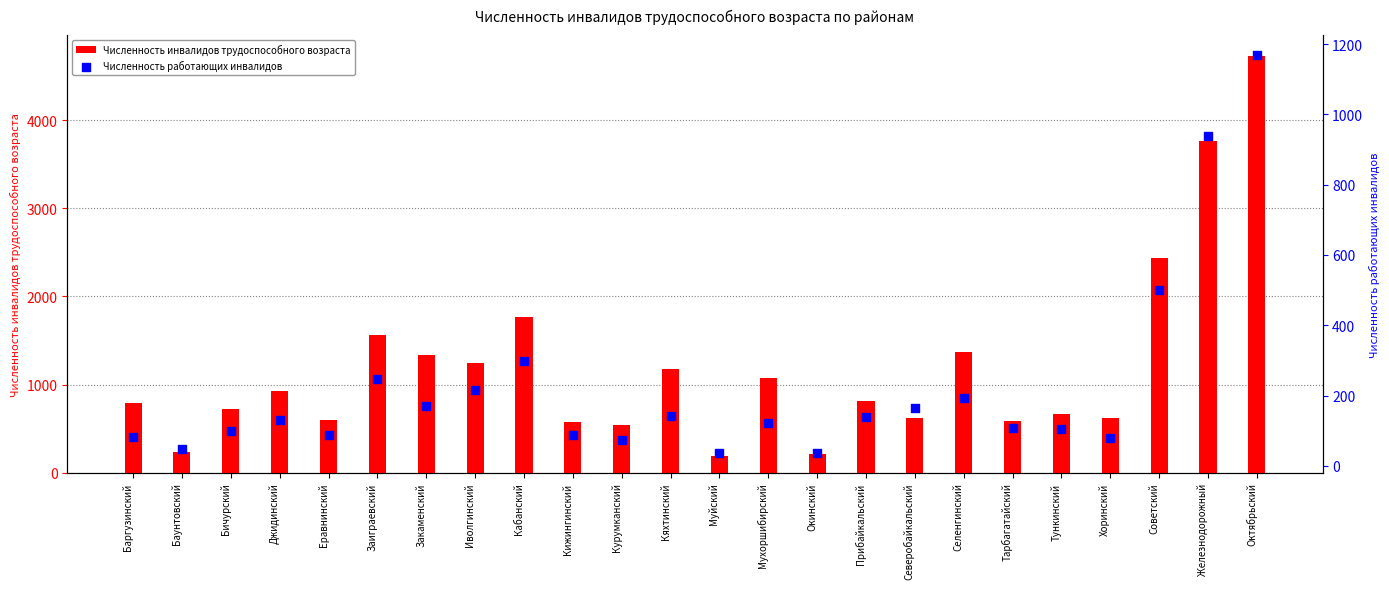

Which series contains the highest Y value?

Численность инвалидов трудоспособного возраста